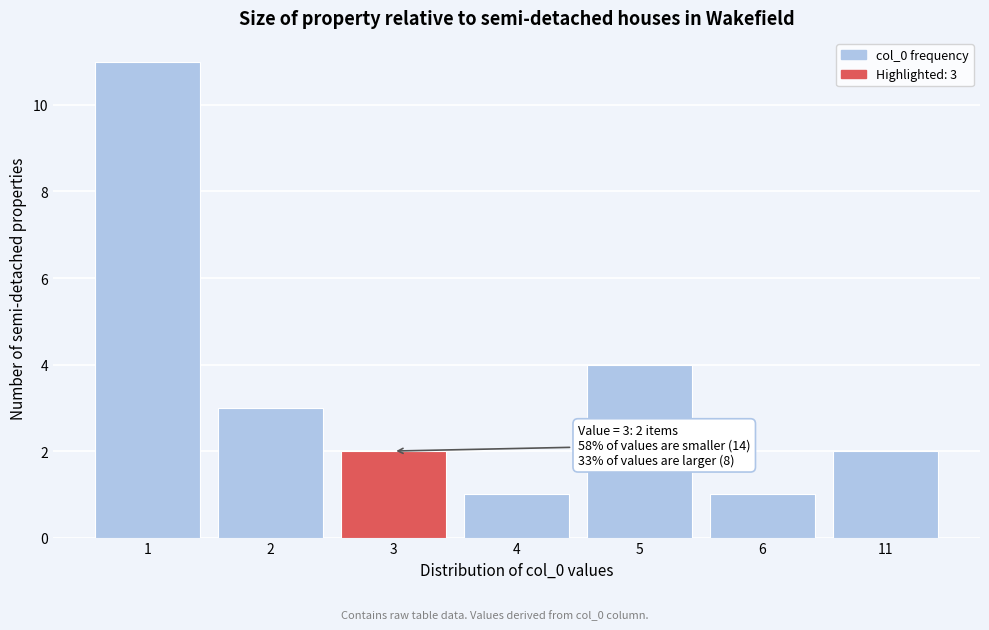

Reading right to left, what are all the values shown in this chart?

11=2	6=1	5=4	4=1	3=2	2=3	1=11